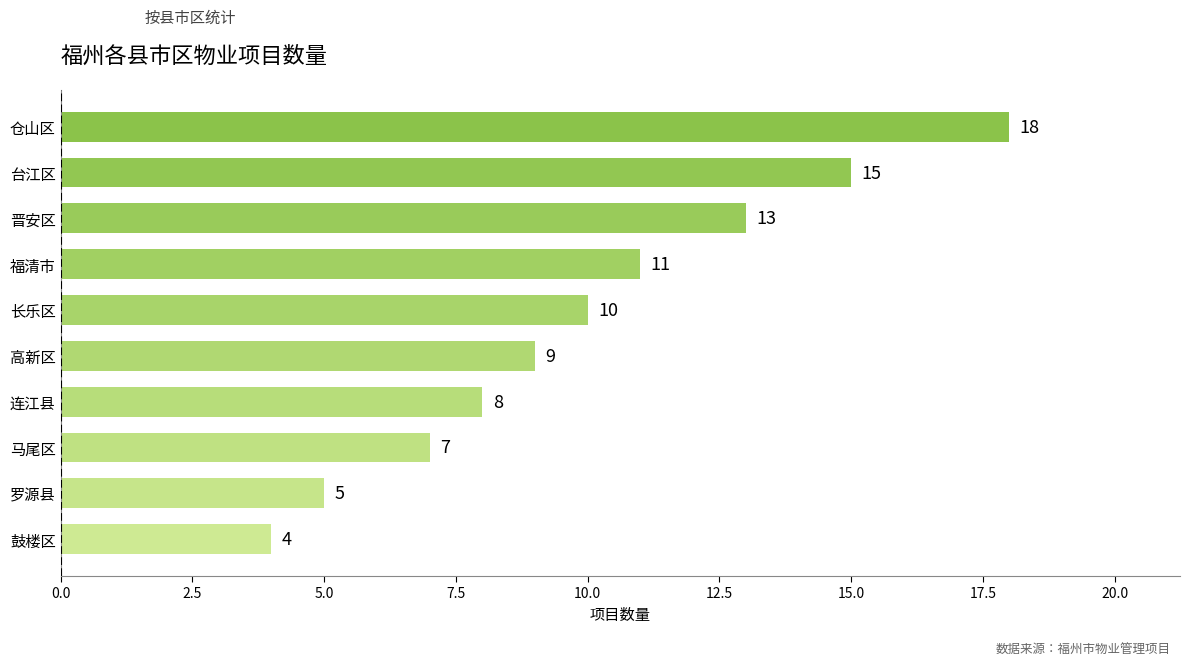

True or false: the data shows 7 at 马尾区.

True